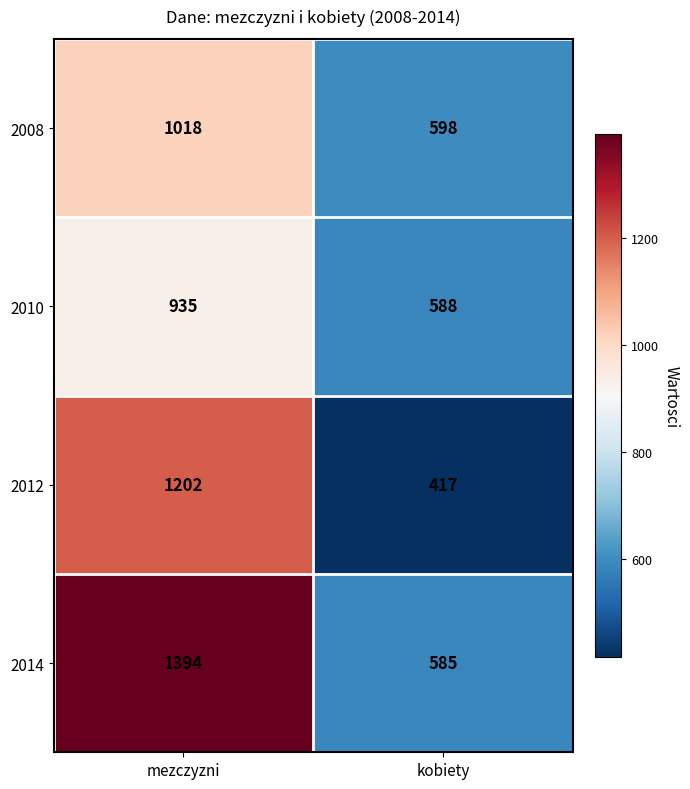

Which category has the lowest value across all series?

kobiety